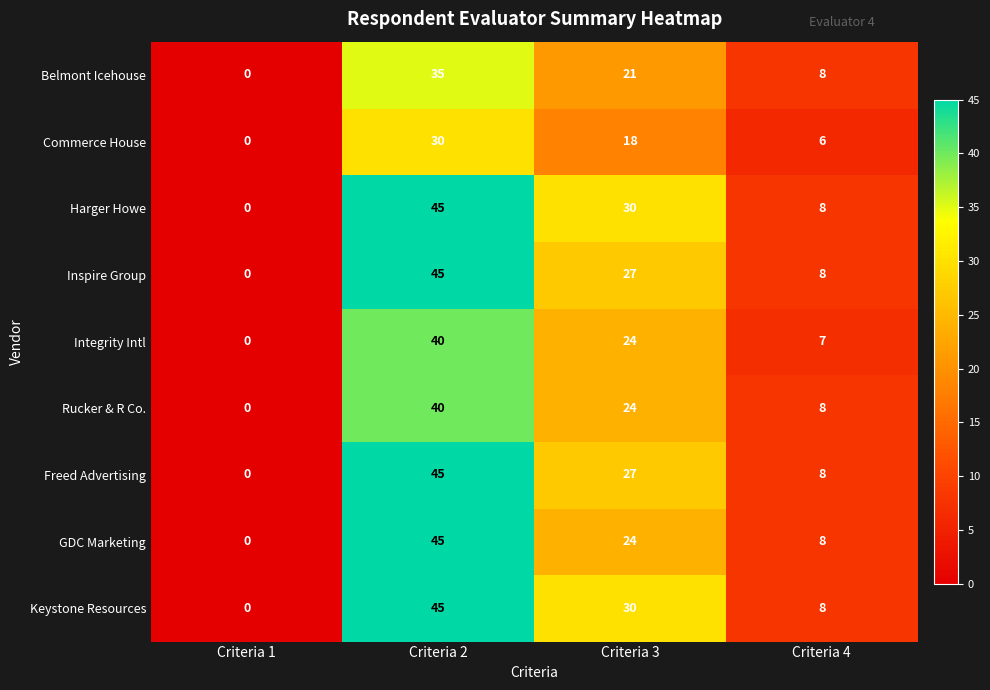

List the labels in order of Commerce House value, smallest first.

Criteria 1, Criteria 4, Criteria 3, Criteria 2